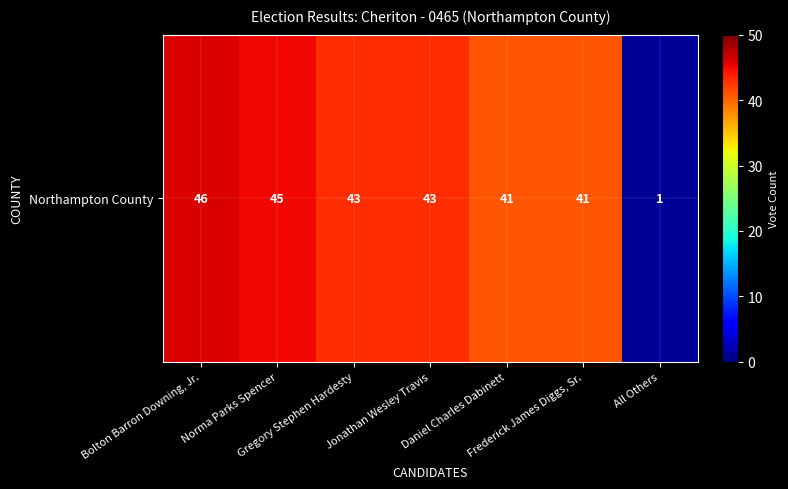

Rank the categories by value from lowest to highest.

All Others, Daniel Charles Dabinett, Frederick James Diggs, Sr., Gregory Stephen Hardesty, Jonathan Wesley Travis, Norma Parks Spencer, Bolton Barron Downing, Jr.